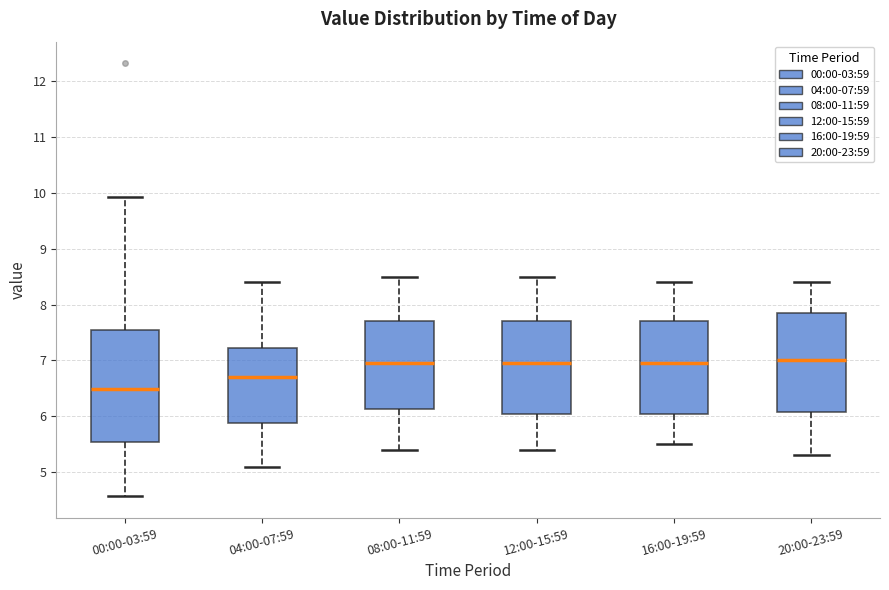

Which box is the tallest, from its lower edge to its upper edge?

00:00-03:59